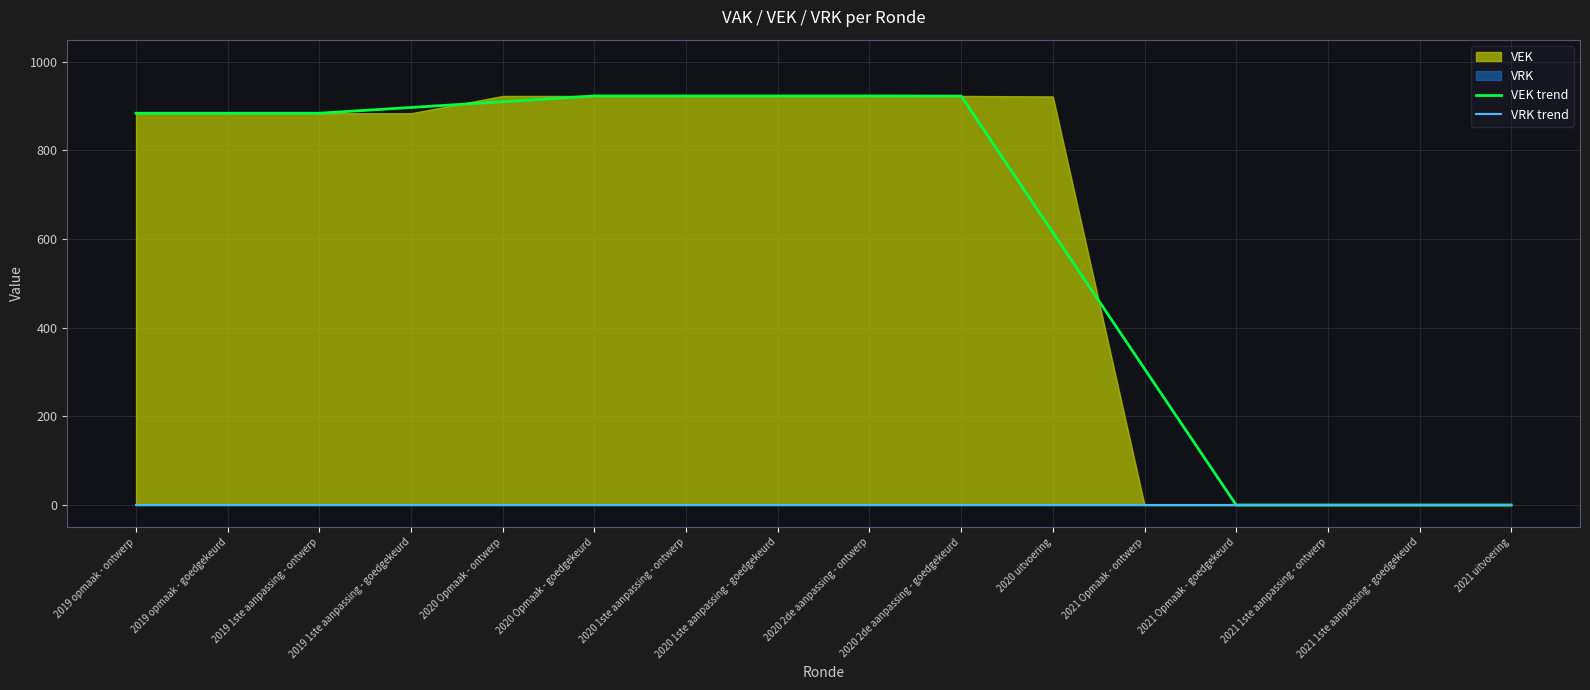

What is the difference between the maximum and second lowest values in the VEK trend series?

923.0